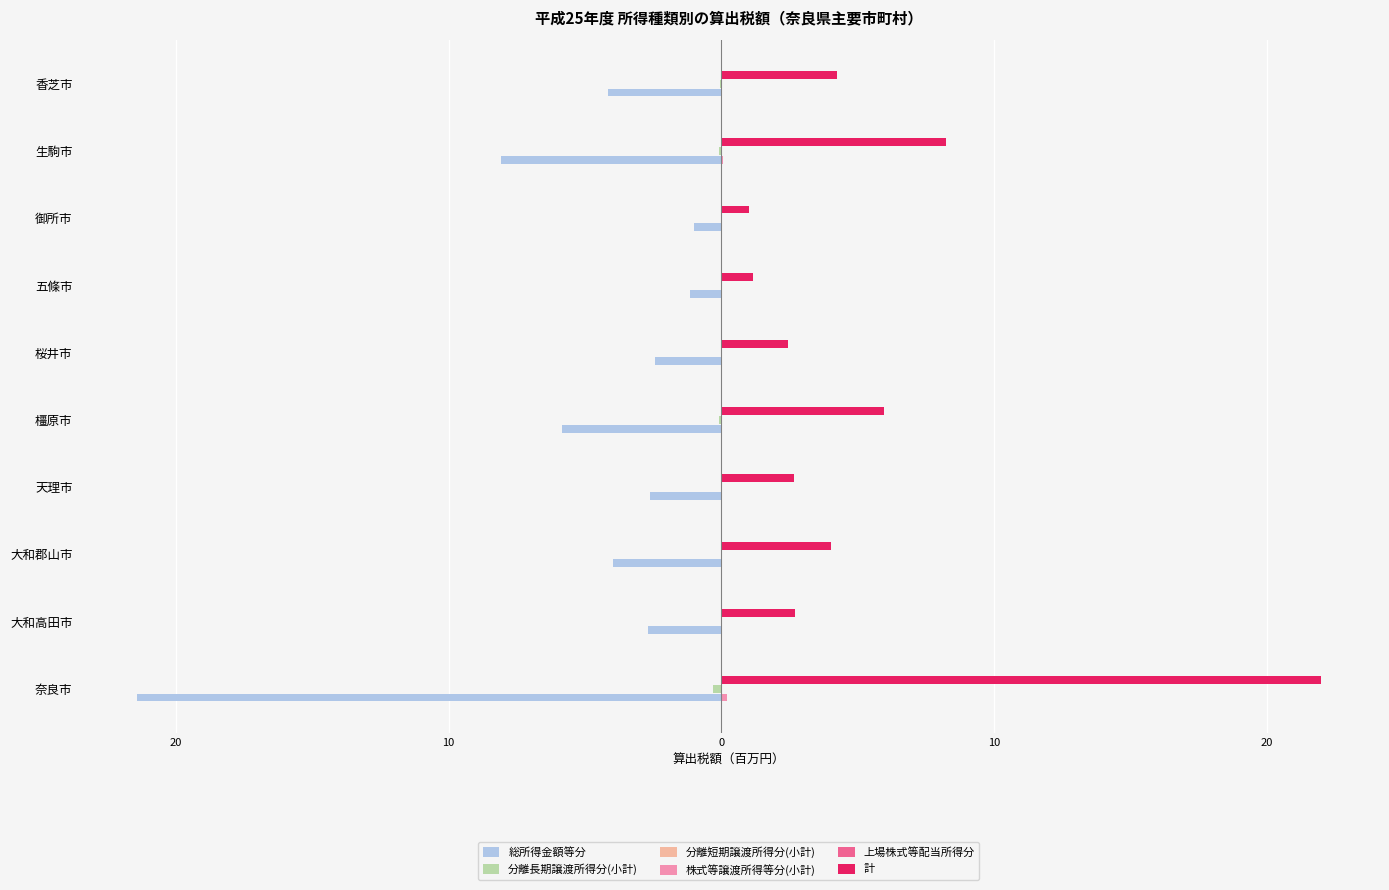

What is the average value of the 計 series?

5.4